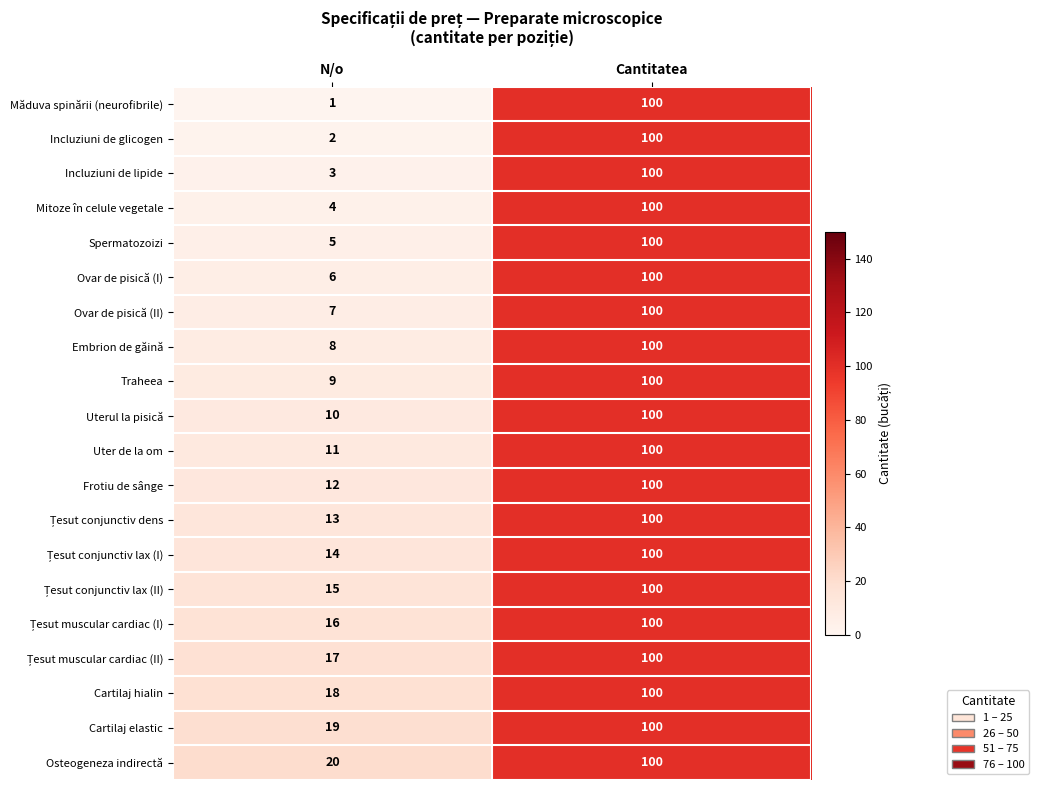

What is the sum of all Cartilaj hialin values?

118